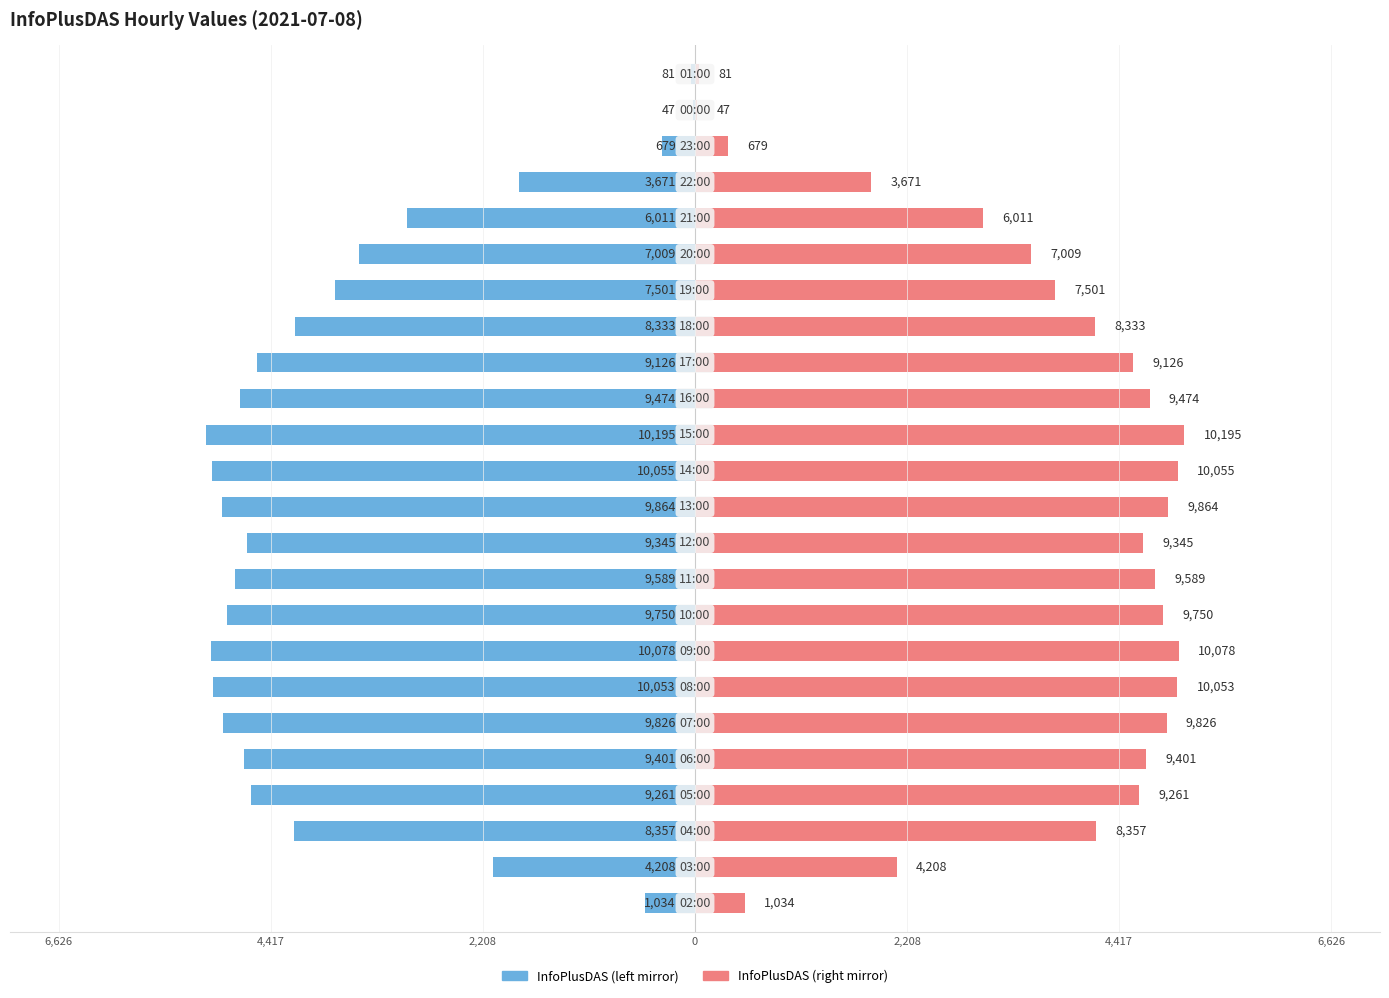

The InfoPlusDAS (left) series shows -1665.5 at 11. True or false?

False